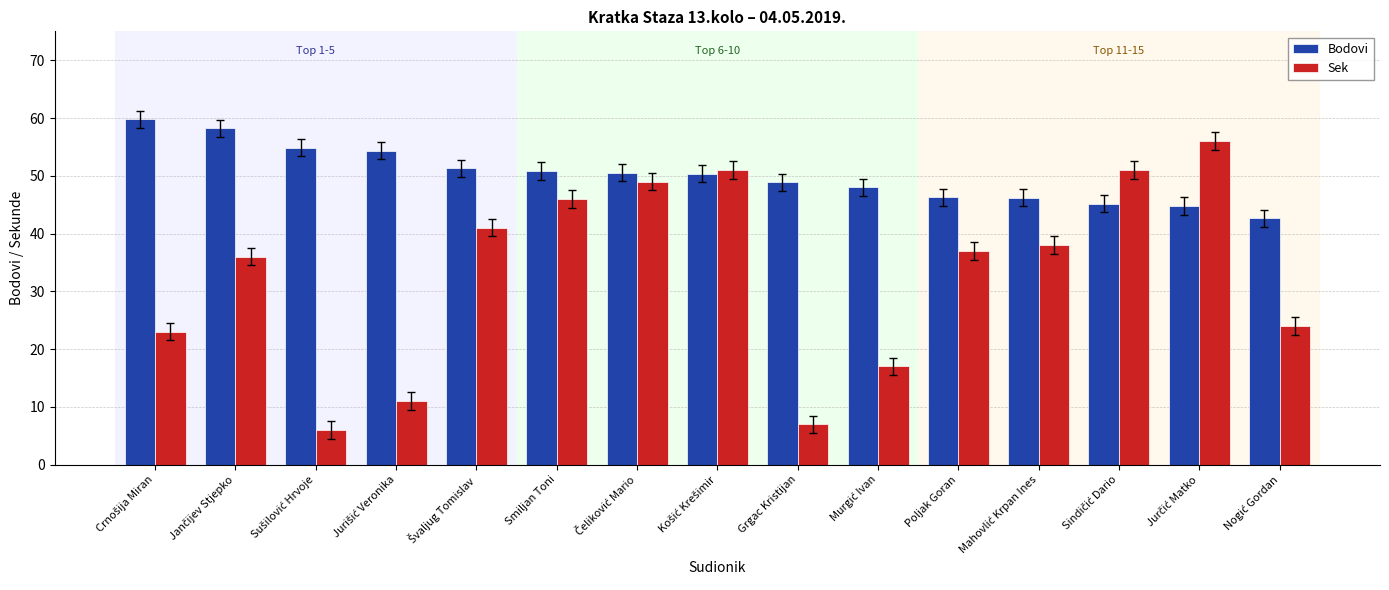

Which series has the largest range (max minus min)?

Sek